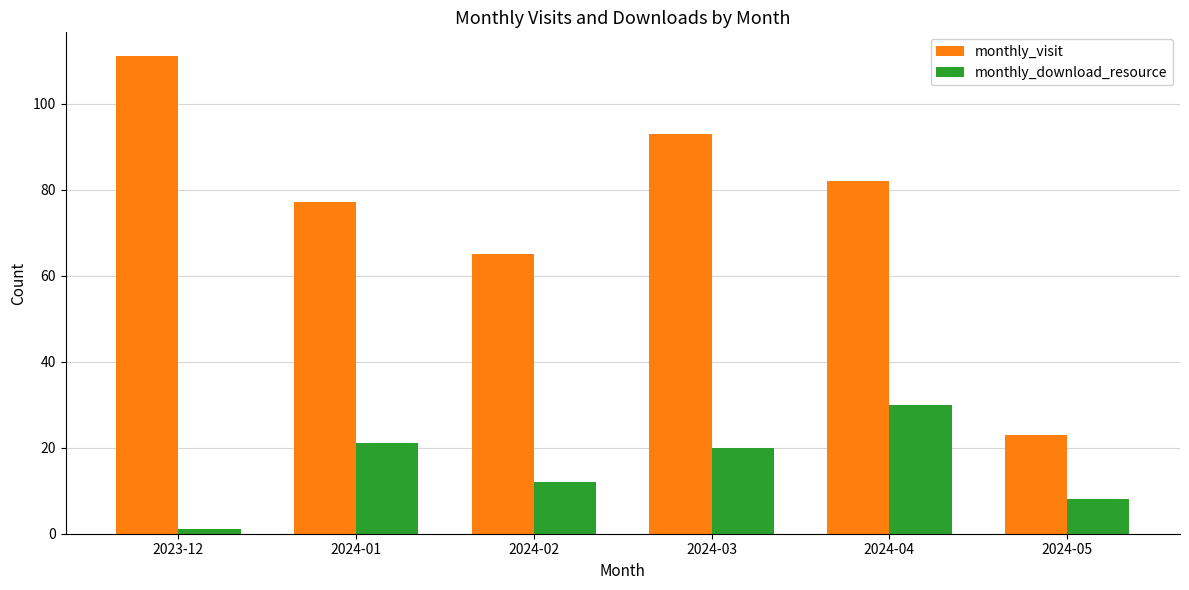

Where is monthly_download_resource nearest to the value 15?

2024-02